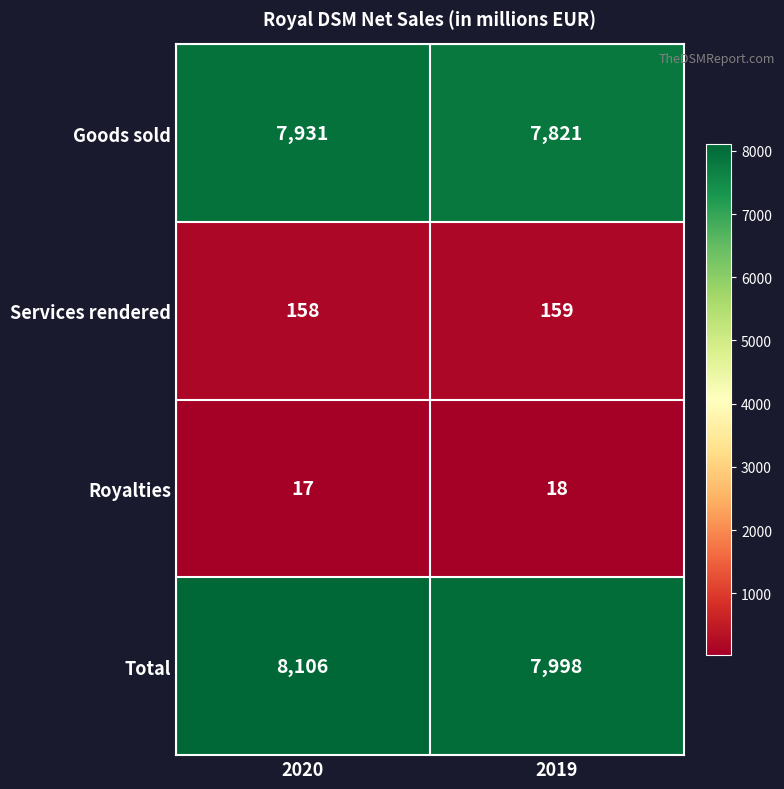

What is the difference between the maximum and minimum values in the Goods sold series?

110